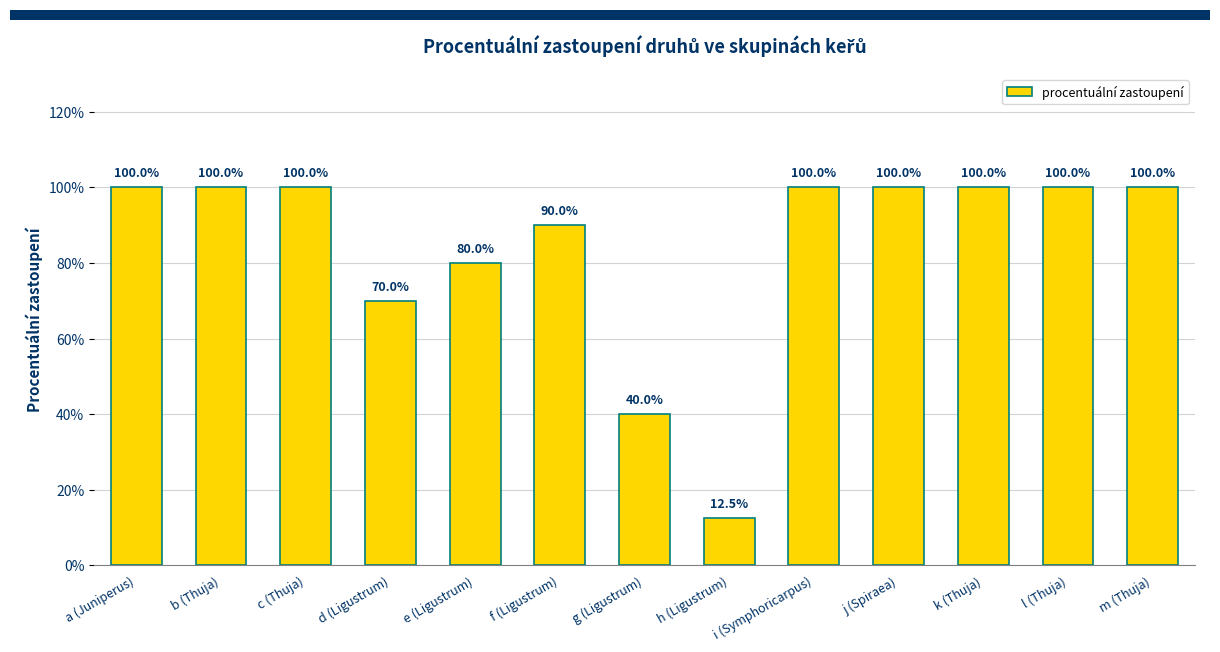

What is the change in value from a (Juniperus) to f (Ligustrum)?

-0.1